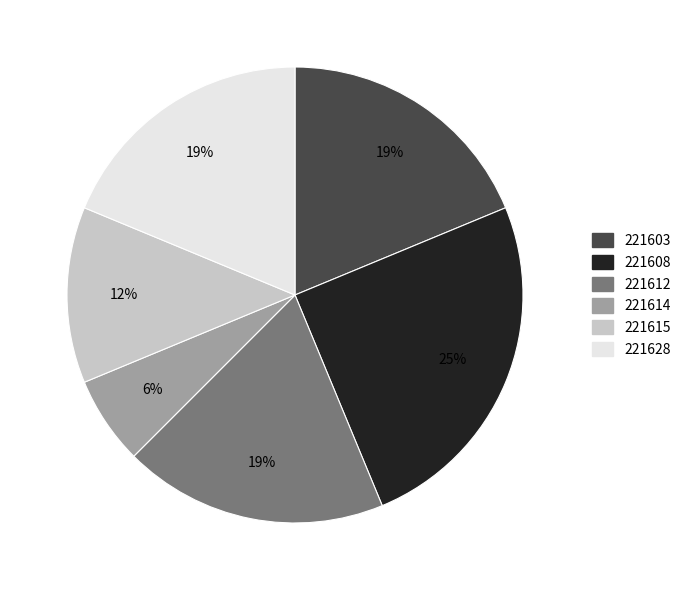

How many segments does this pie chart have?

6